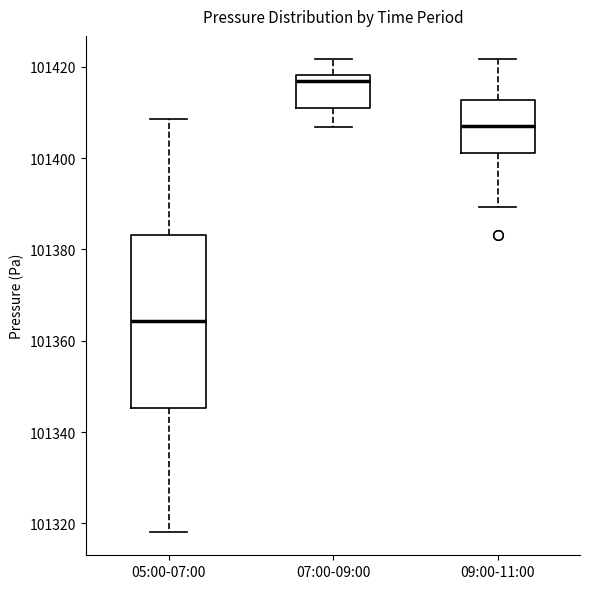

Reading left to right, transcribe this box plot: for each box, give where its median line is, the range the box spans, and where its two whiskers end, as read against the y-axis. The values are not printed on the chart, so give them approximately, as read against the axis.

05:00-07:00: median 101364, box 101346 to 101384, whiskers 101318 to 101408
07:00-09:00: median 101416, box 101410 to 101418, whiskers 101406 to 101422
09:00-11:00: median 101406, box 101402 to 101412, whiskers 101390 to 101422